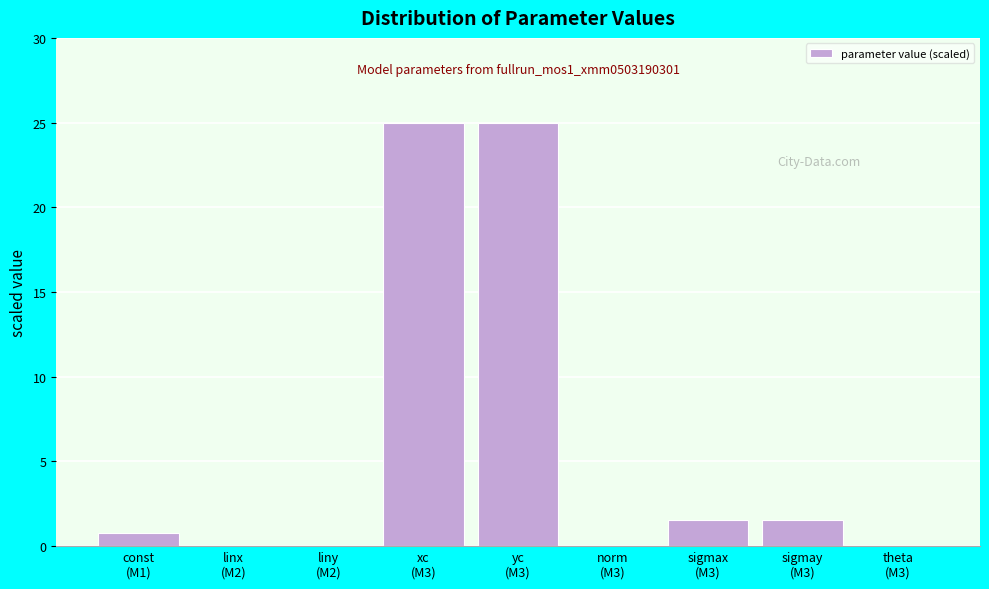

What is the sum of all values?

53.9